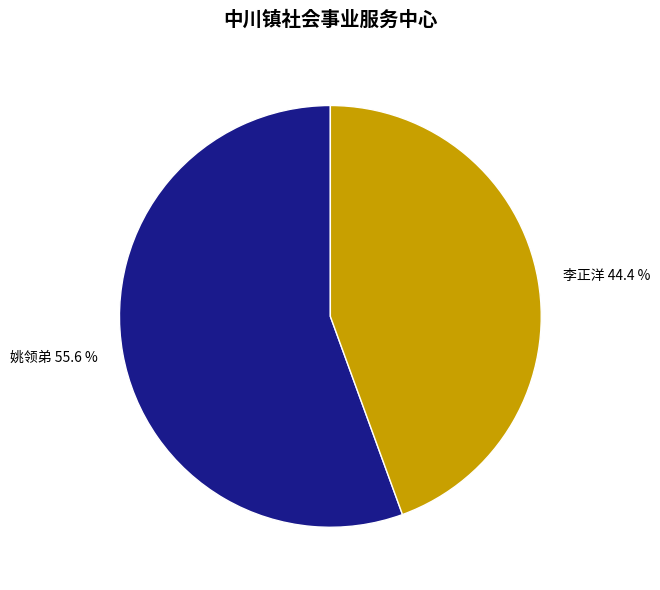

Rank the categories by value from highest to lowest.

姚领弟, 李正洋